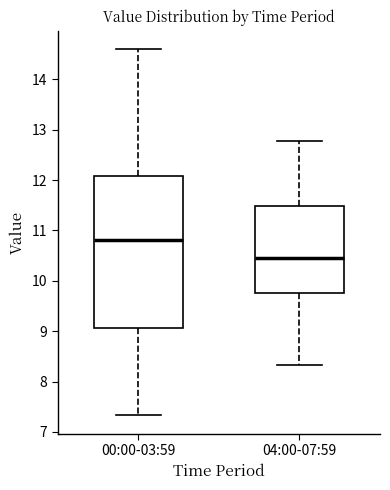

Reading left to right, read every box against the y-axis: the position of its median line, the range the box covers, and the ends of its whiskers. The values are not printed on the chart, so give them approximately, as read against the axis.

00:00-03:59: median 10.8, box 9.1 to 12.1, whiskers 7.3 to 14.6
04:00-07:59: median 10.5, box 9.8 to 11.5, whiskers 8.3 to 12.8